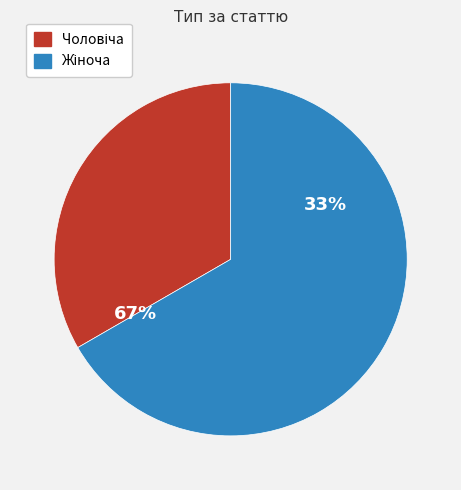

Between Жіноча and Чоловіча, which is larger?

Жіноча